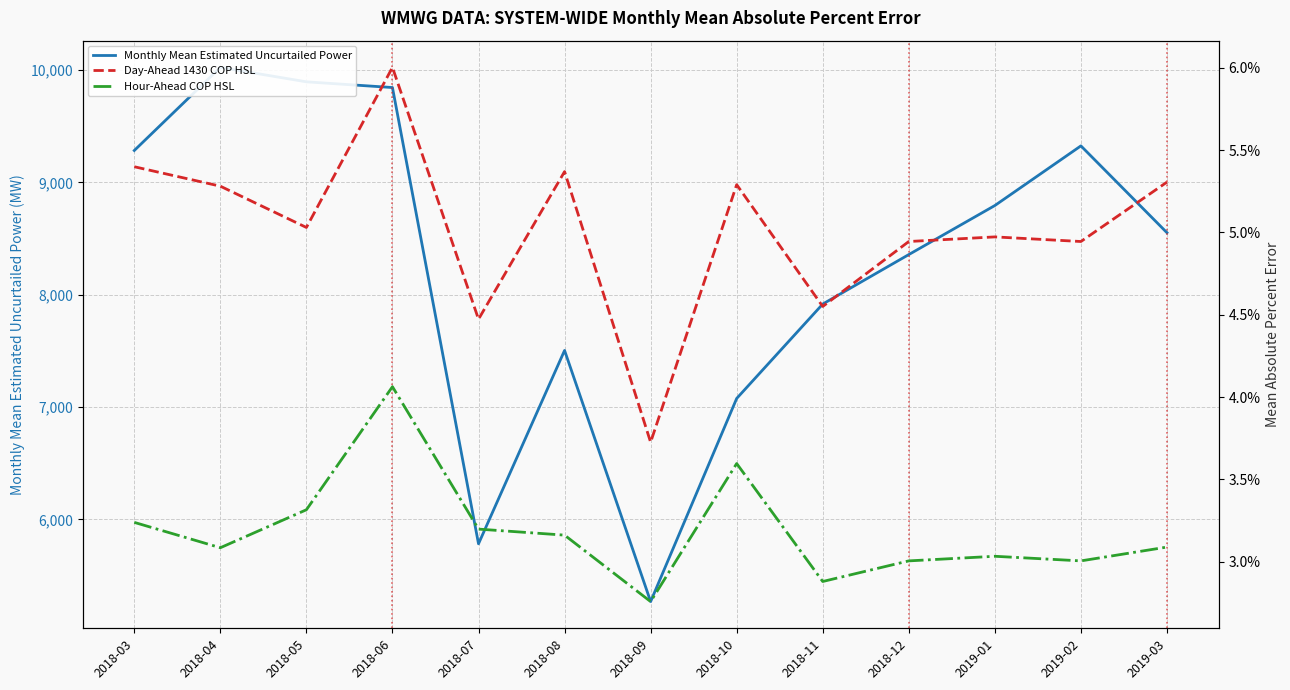

What is the total value across all series at 2018-06?

9845.2